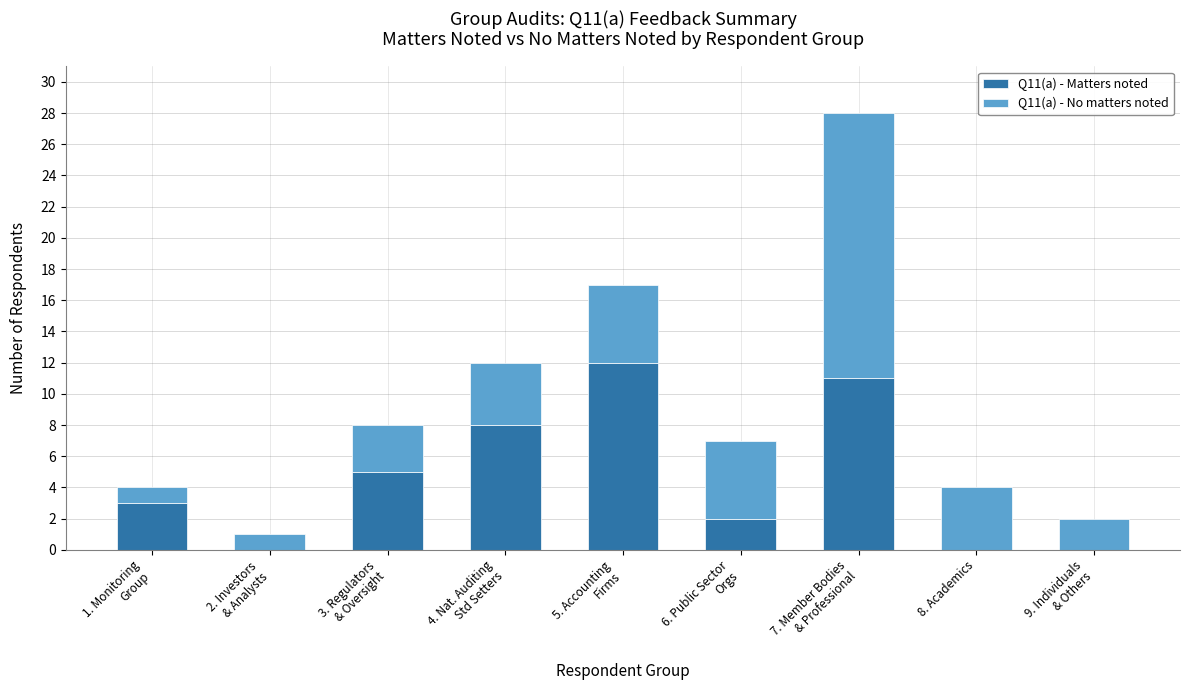

Are the bars grouped side by side (vs. stacked)?

No